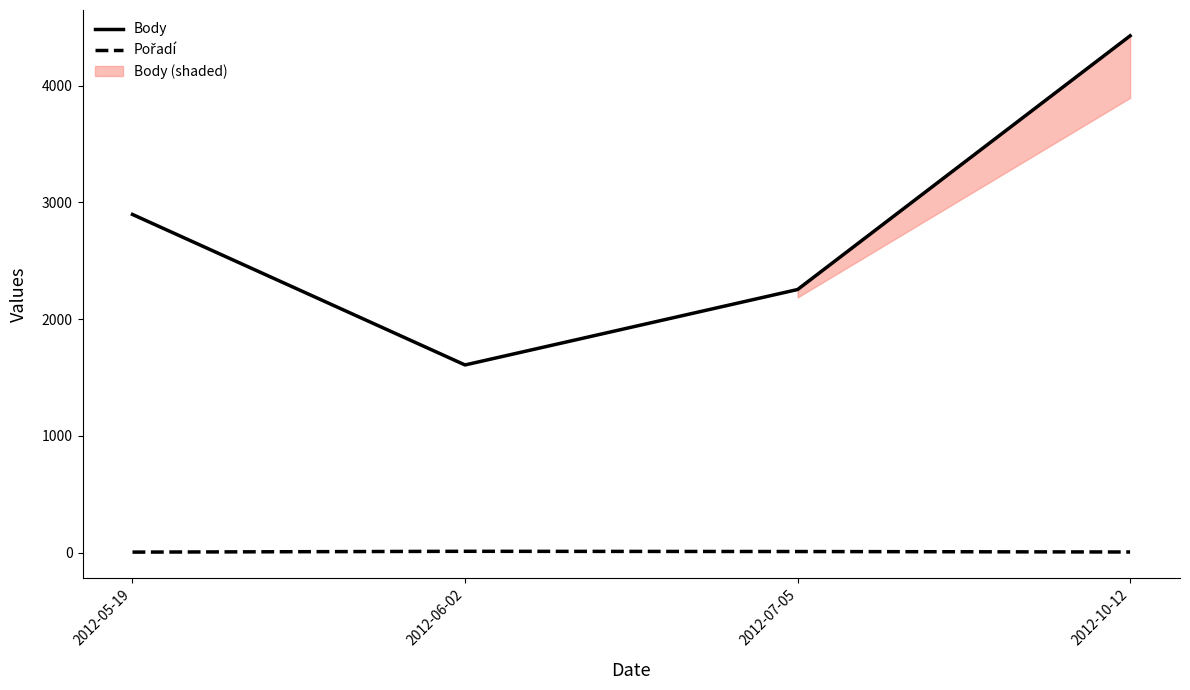

What is the minimum value for Pořadí?

5